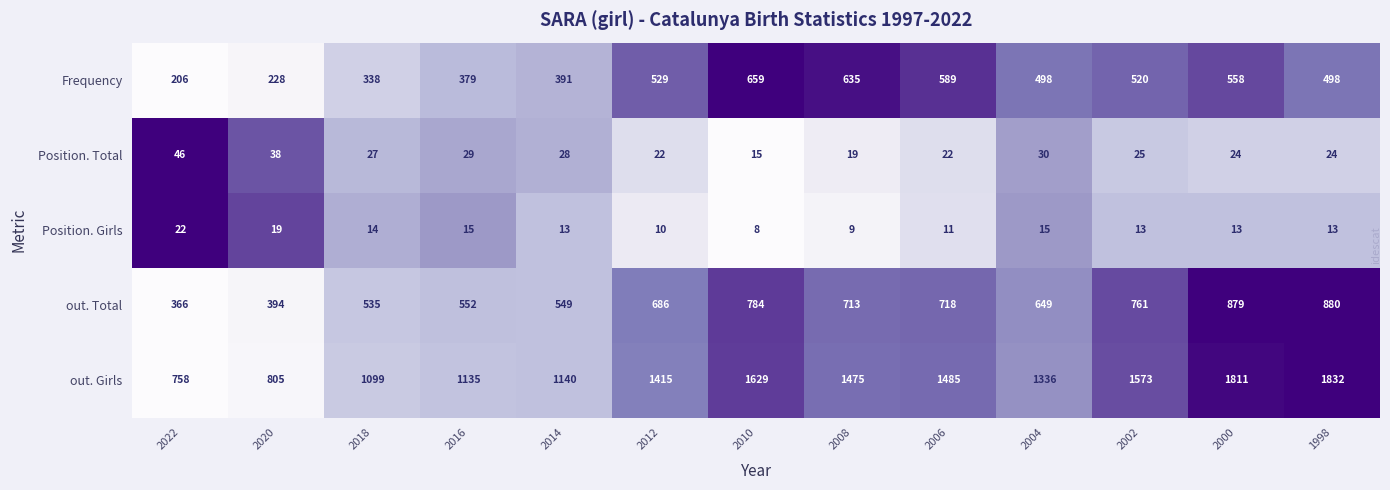

The Frequency series shows 729 at 2012. True or false?

False